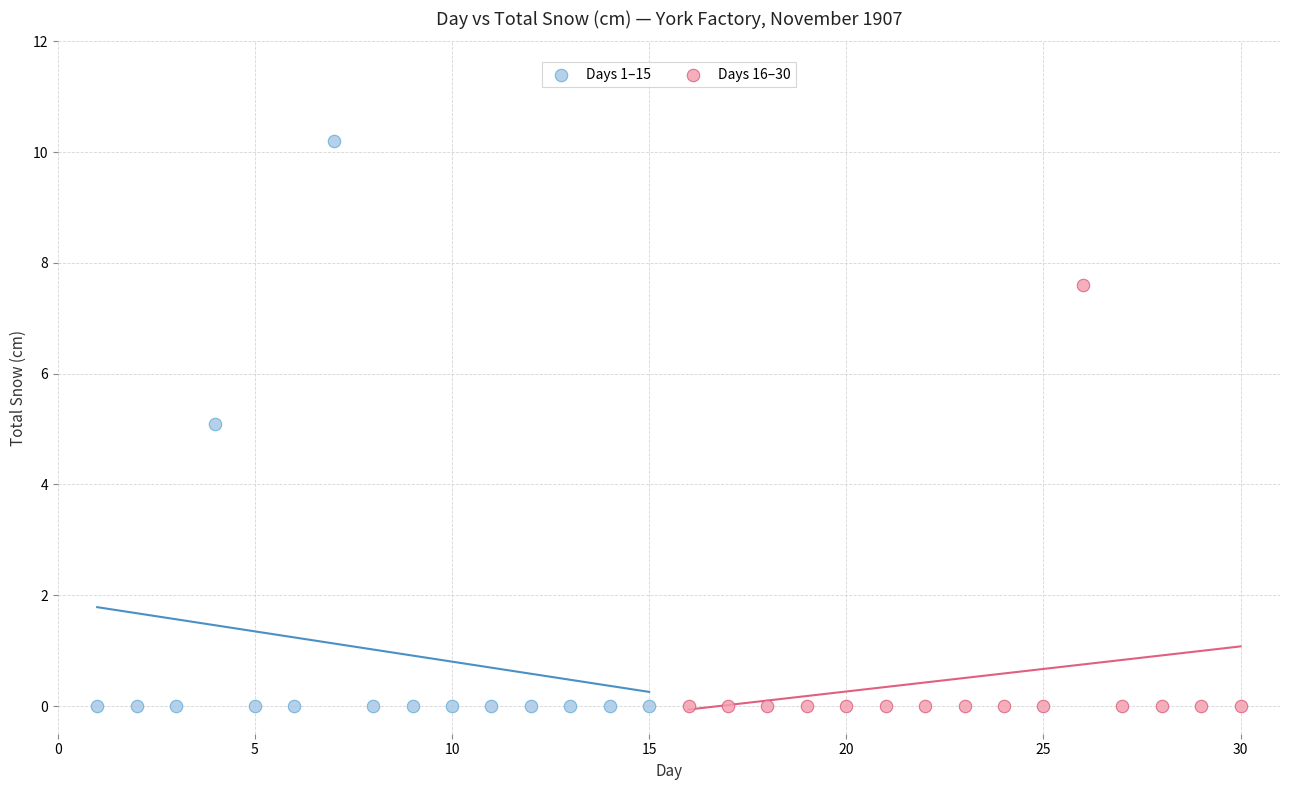

Which series has the widest spread of Y values?

Days 1–15